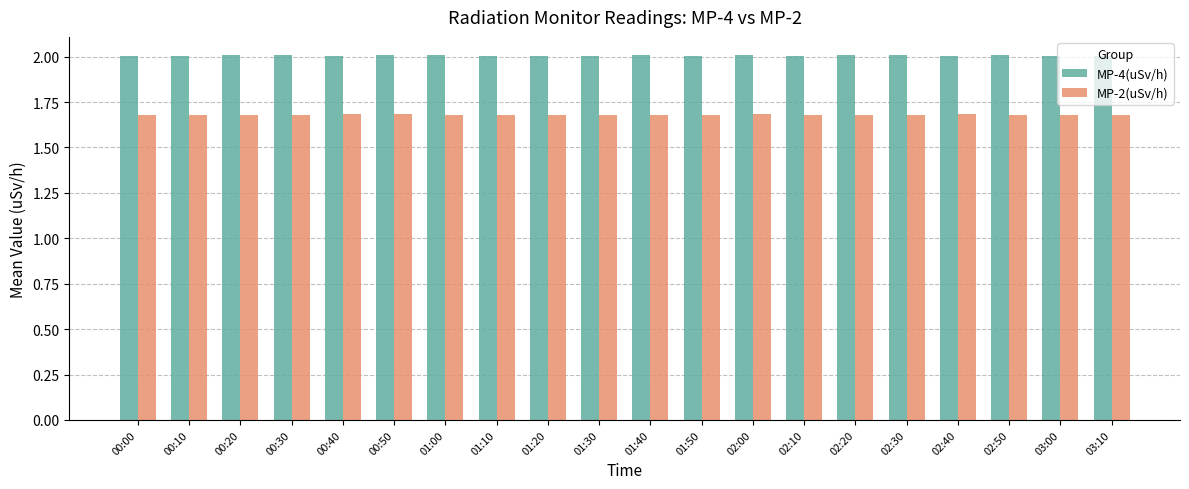

What is the value of the MP-4(uSv/h) bar at the 4th from the left?

2.0